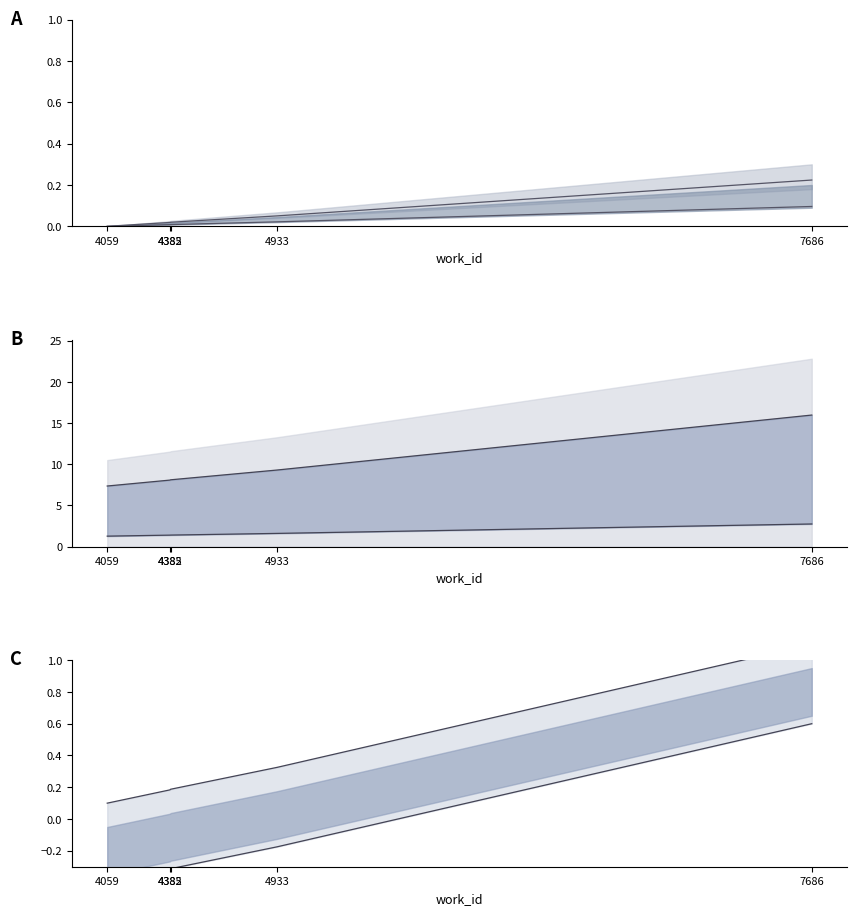

Between 4059 and 7686, which is larger?

7686